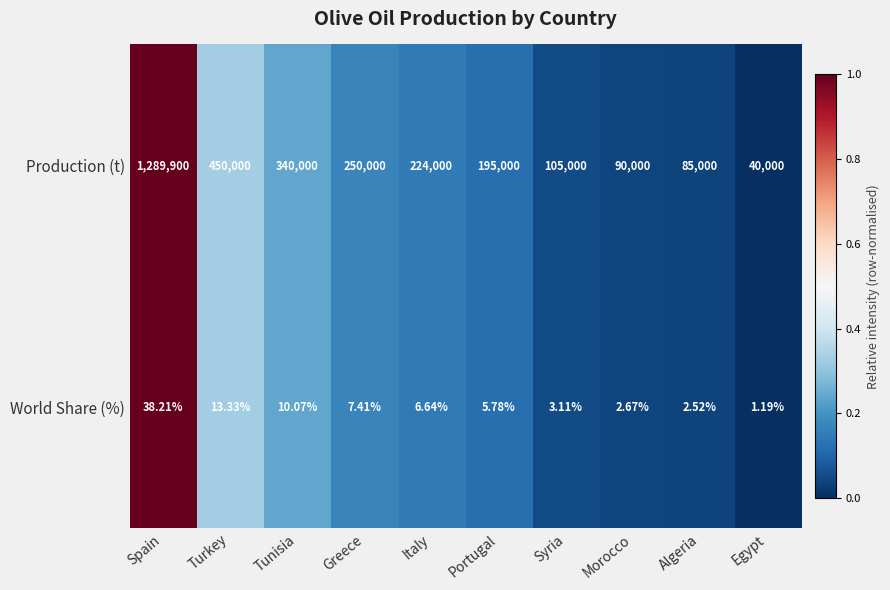

At Italy, list the series in order from smallest to largest.

World Share (%), Production (t)